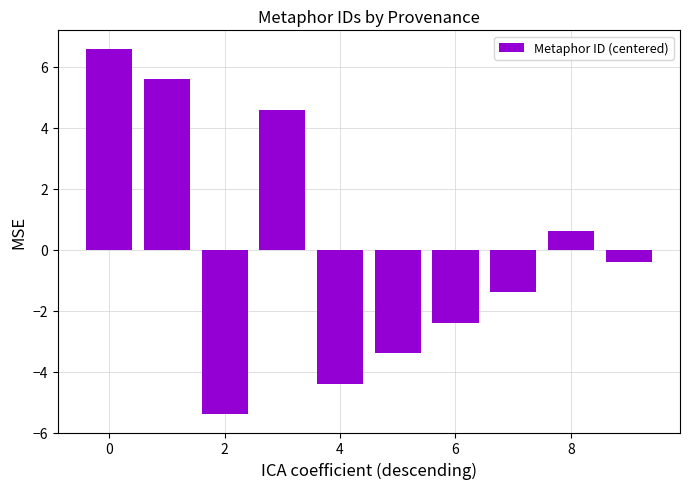

Reading right to left, list all the values displayed in this chart.

-0.4	0.6	-1.4	-2.4	-3.4	-4.4	4.6	-5.4	5.6	6.6